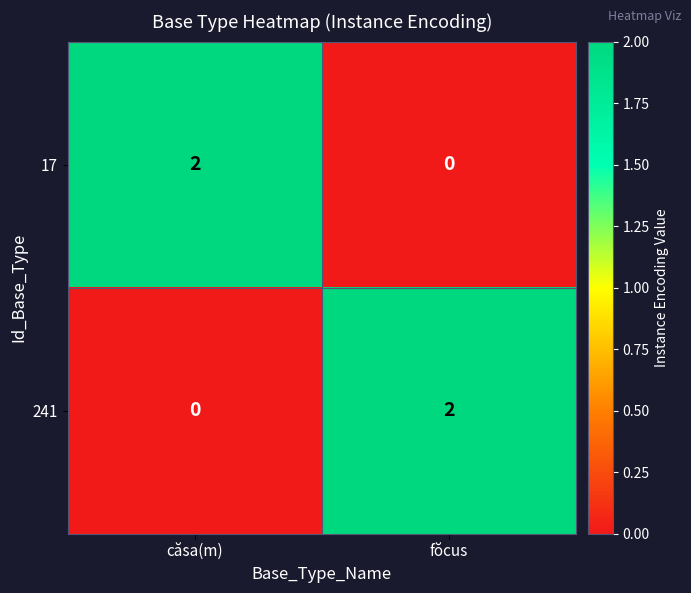

At how many categories does at least one series exceed 1?

2